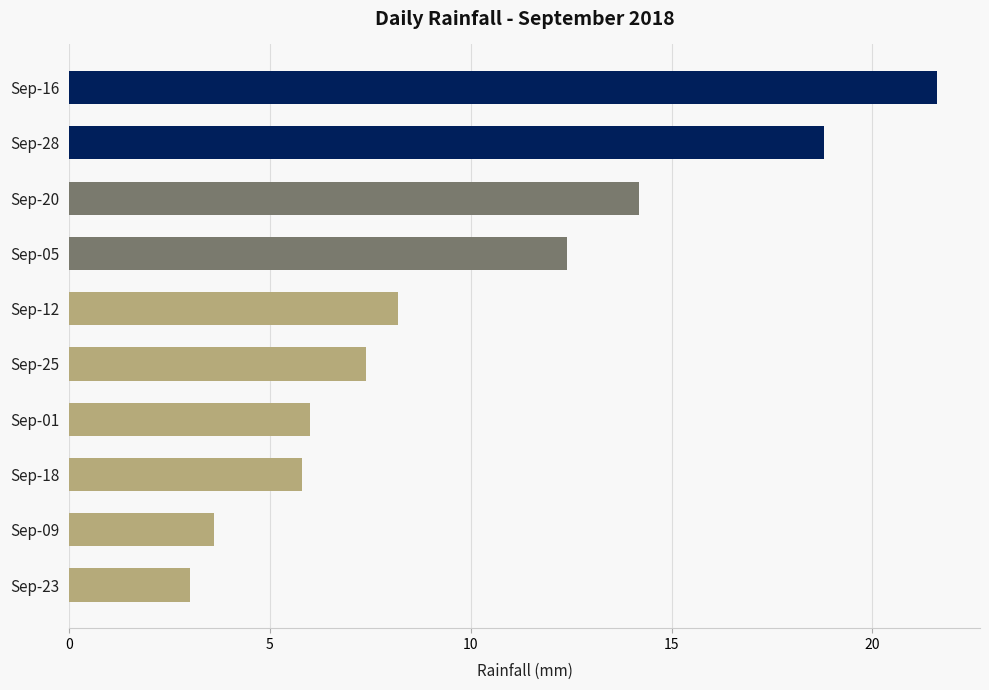

Reading top to bottom, what are all the values shown in this chart?

Sep-16=21.6	Sep-28=18.8	Sep-20=14.2	Sep-05=12.4	Sep-12=8.2	Sep-25=7.4	Sep-01=6.0	Sep-18=5.8	Sep-09=3.6	Sep-23=3.0